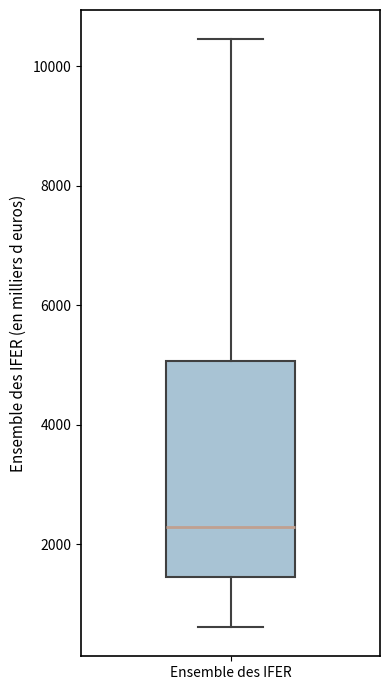

Read this box plot against the y-axis: the position of the median line, the range covered by the box, and the ends of both whiskers. The values are not printed on the chart, so give them approximately, as read against the axis.

median 2200, box 1400 to 5000, whiskers 600 to 10400